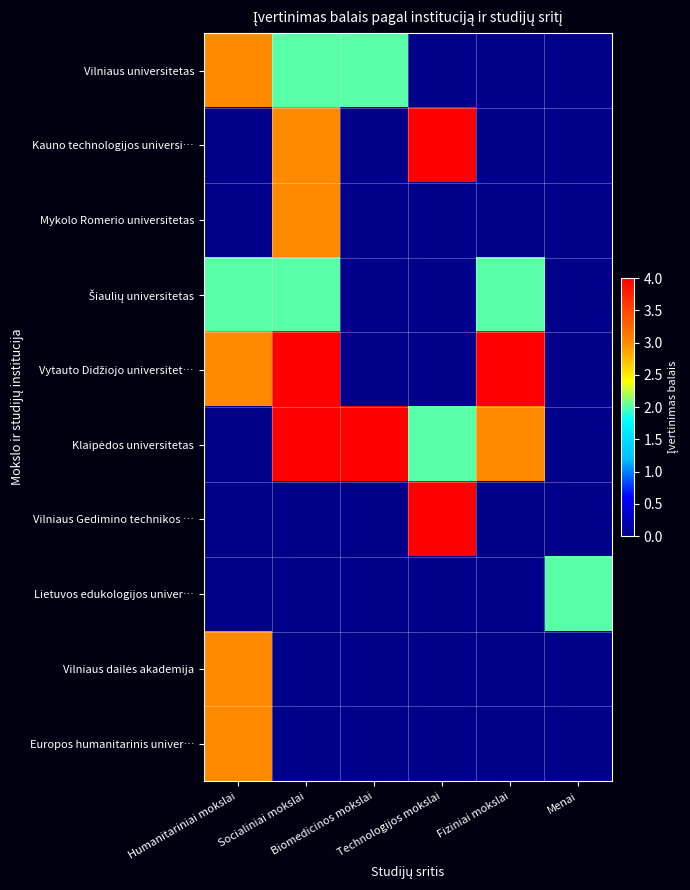

At Technologijos mokslai, list the series in order from smallest to largest.

Vilniaus universitetas, Mykolo Romerio universitetas, Šiaulių universitetas, Vytauto Didžiojo universitet…, Lietuvos edukologijos univer…, Vilniaus dailės akademija, Europos humanitarinis univer…, Klaipėdos universitetas, Kauno technologijos universi…, Vilniaus Gedimino technikos …